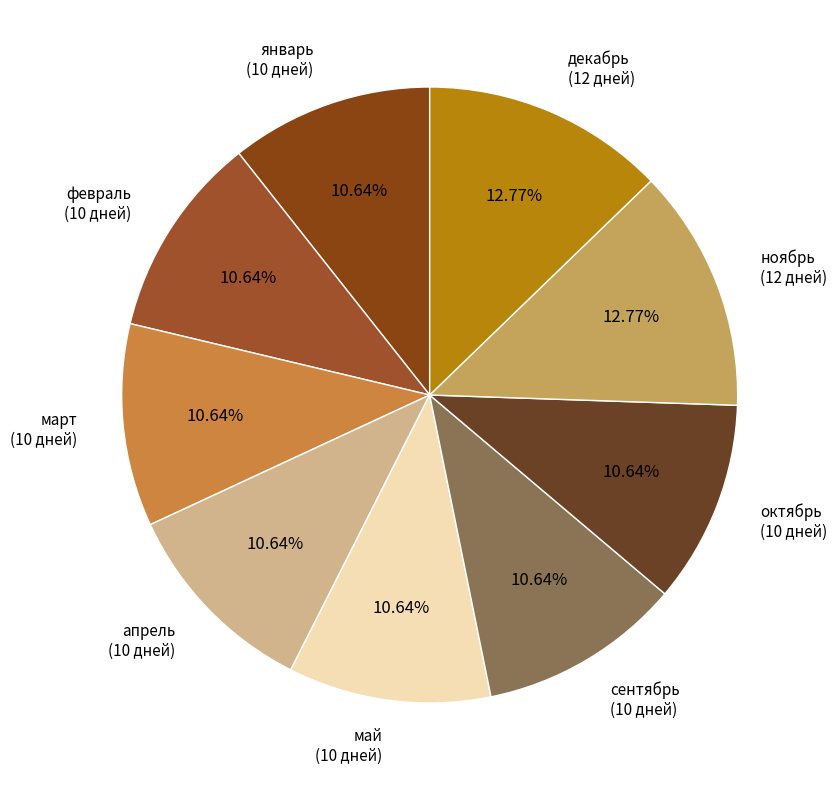

Is февраль the majority of the pie?

No